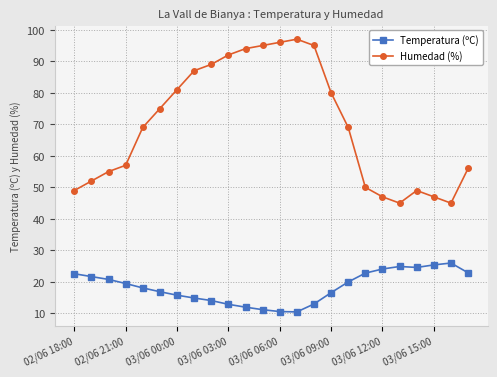

How many data points does each series have?

24